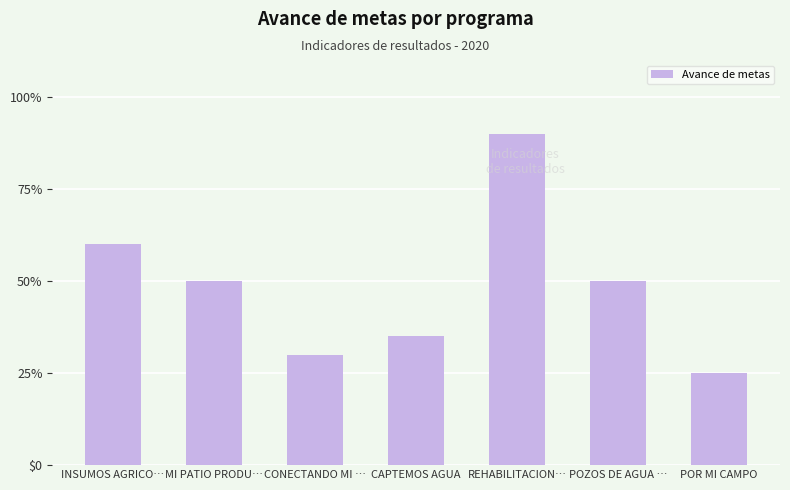

Between INSUMOS AGRICO… and MI PATIO PRODU…, which is larger?

INSUMOS AGRICO…